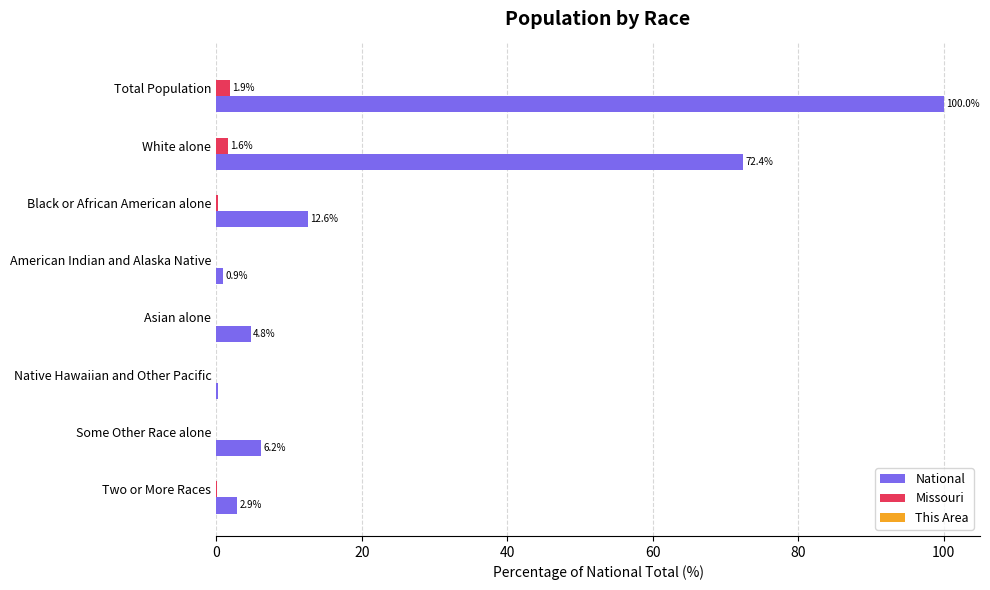

Is it true that National equals 72.4 at White alone?

True